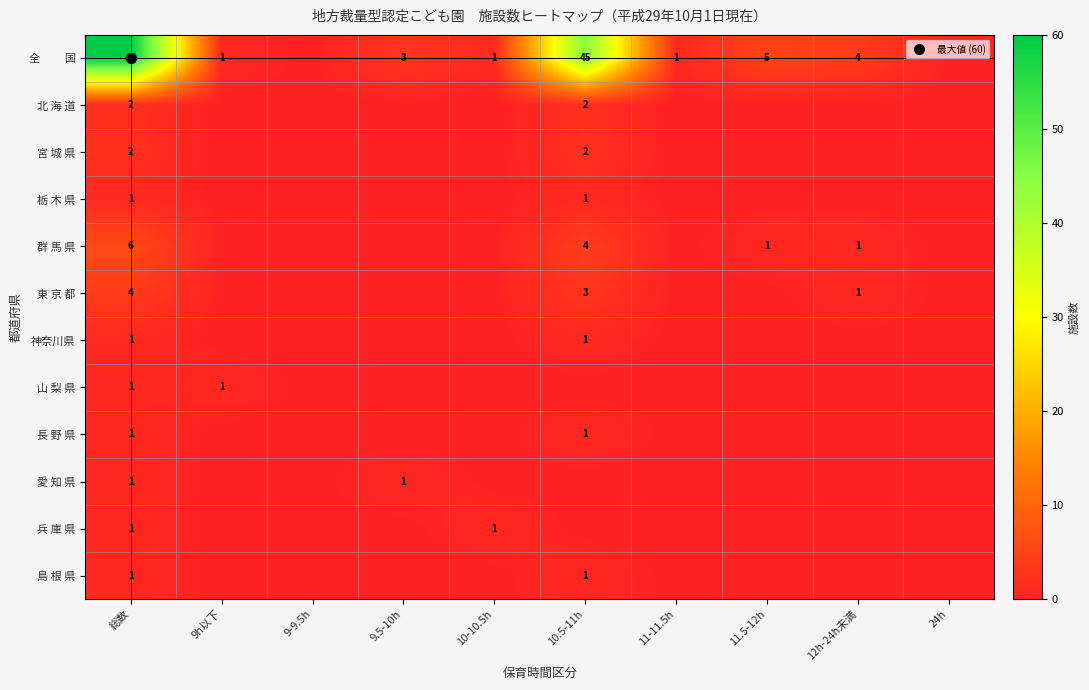

Is it true that 神奈川県 equals 0 at 11-11.5h?

False